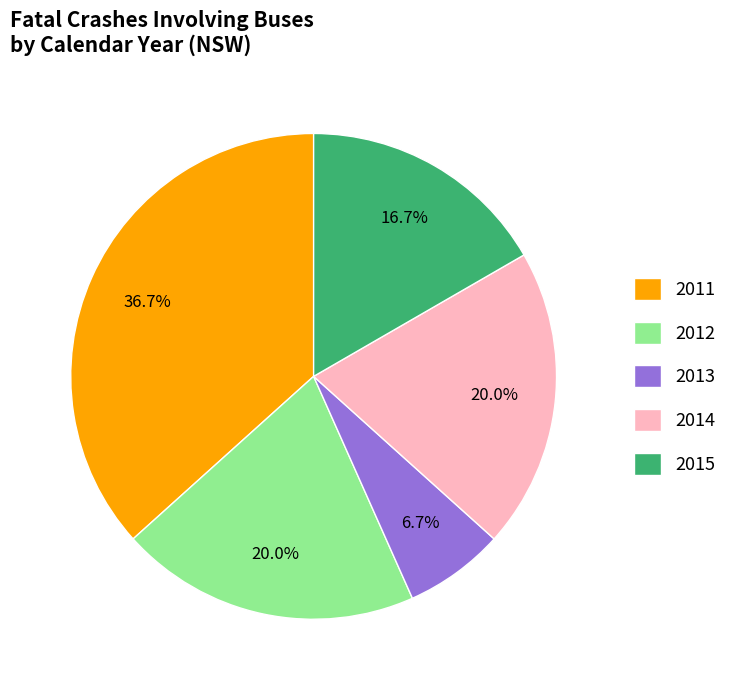

What percentage is NOT represented by 2013?

93.3%